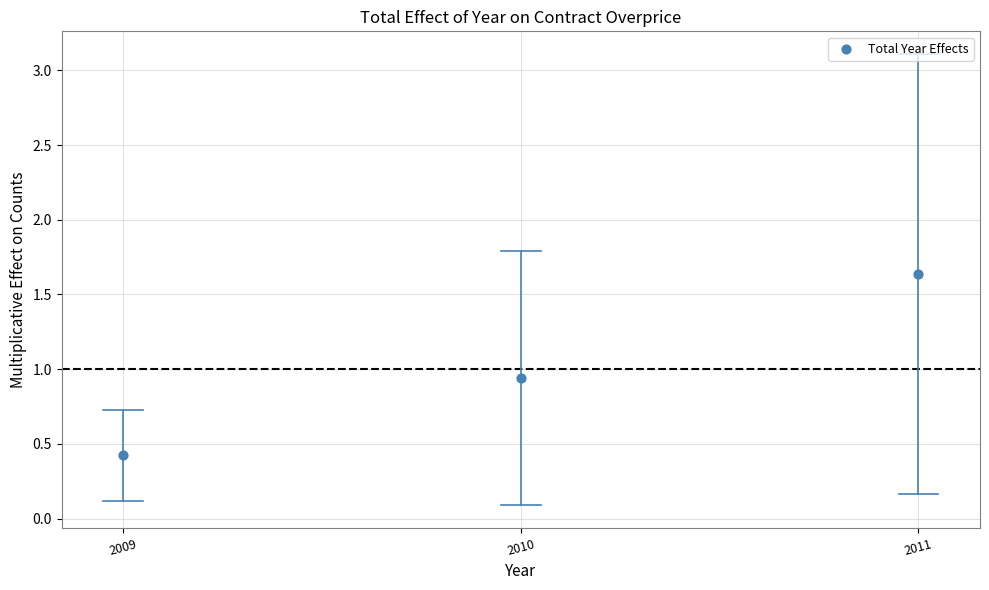

What is the range of Y values (max minus min)?

1.2